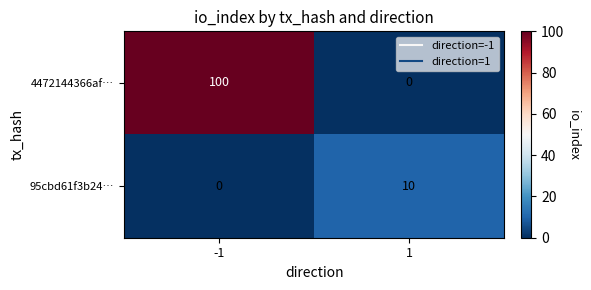

How many data points does each series have?

2